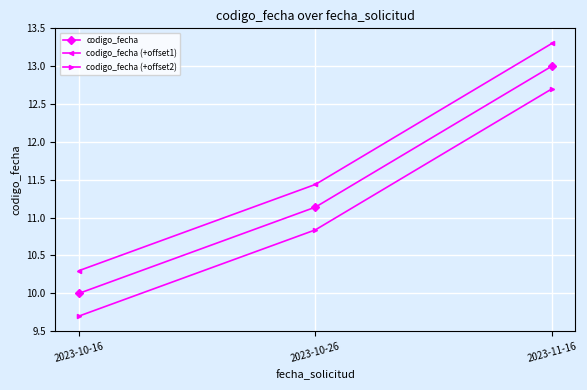

How many data points in codigo_fecha (+offset2) are above 10?

2